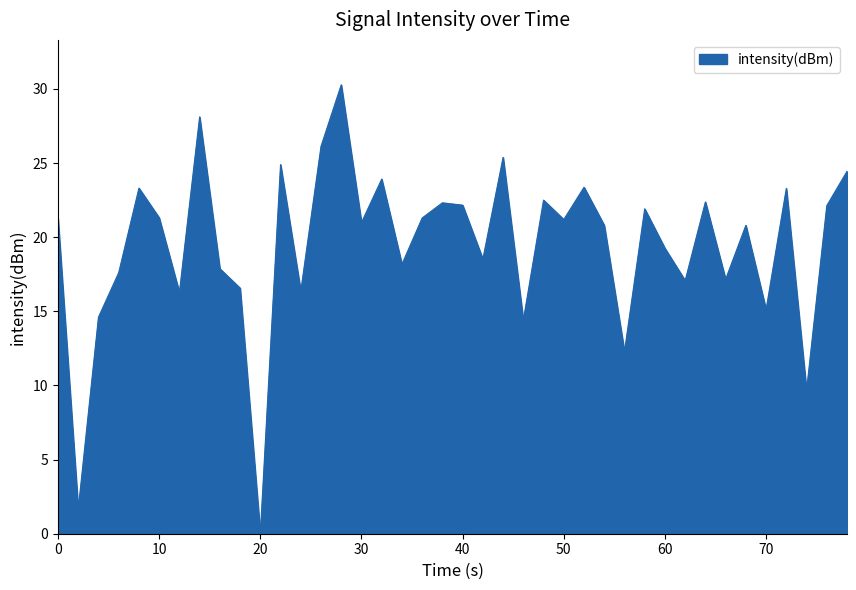

What is the difference between the maximum and minimum values?

30.3